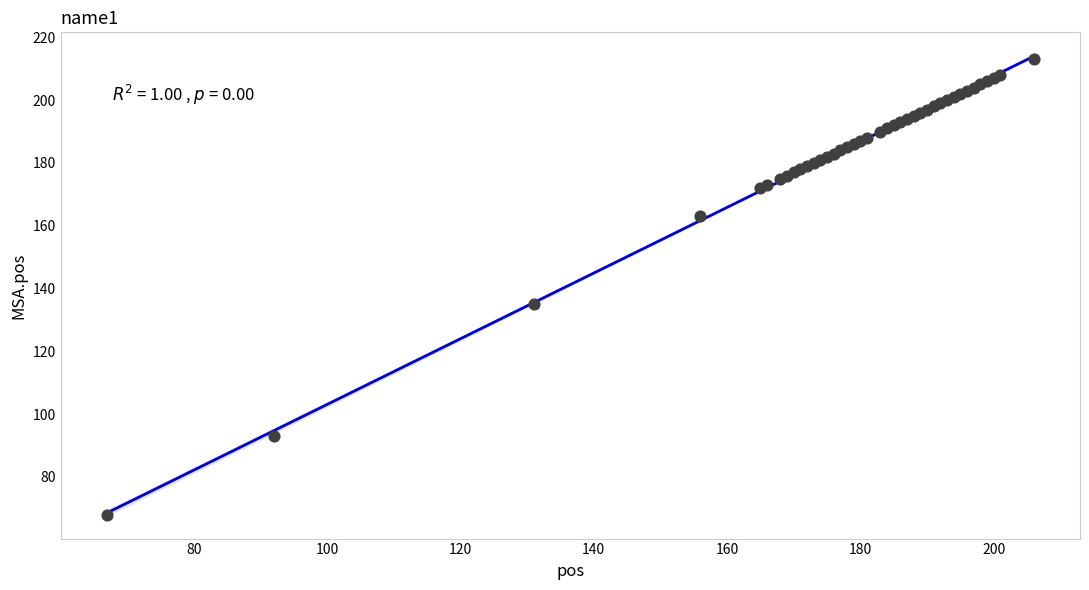

What Y value in the scatter plot is closest to 140?

135